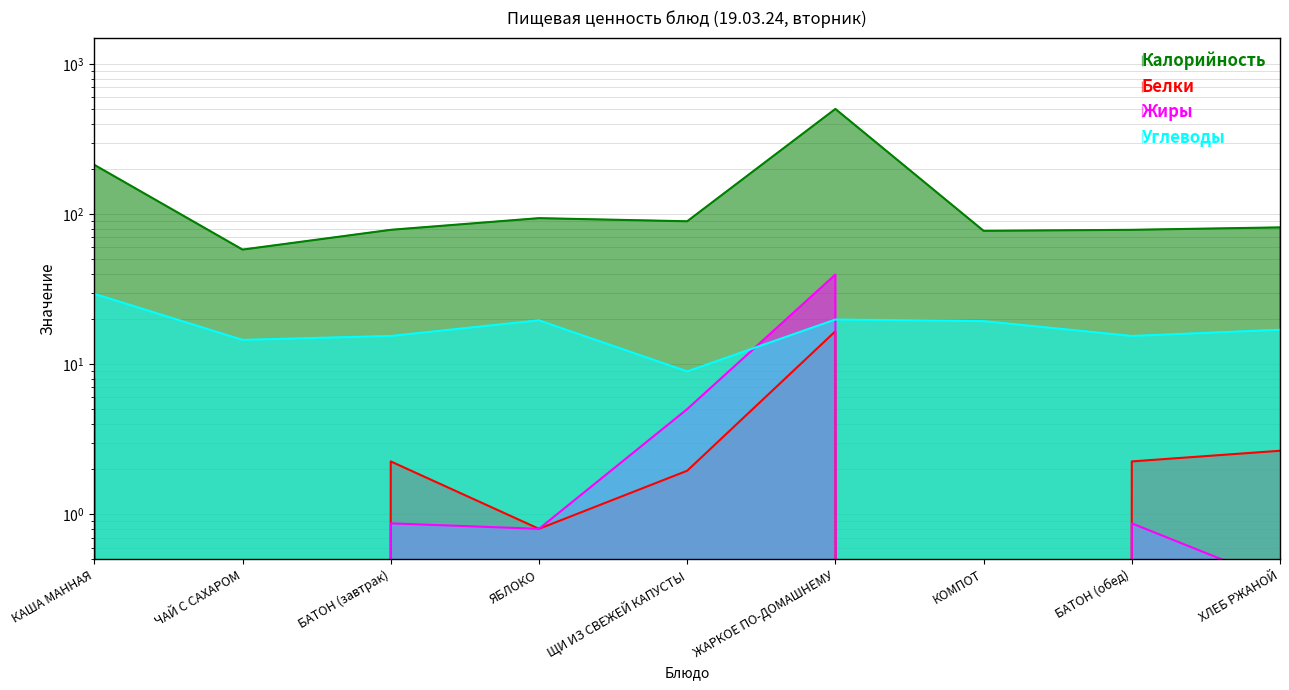

What are all the series names shown in the legend?

Калорийность, Белки, Жиры, Углеводы